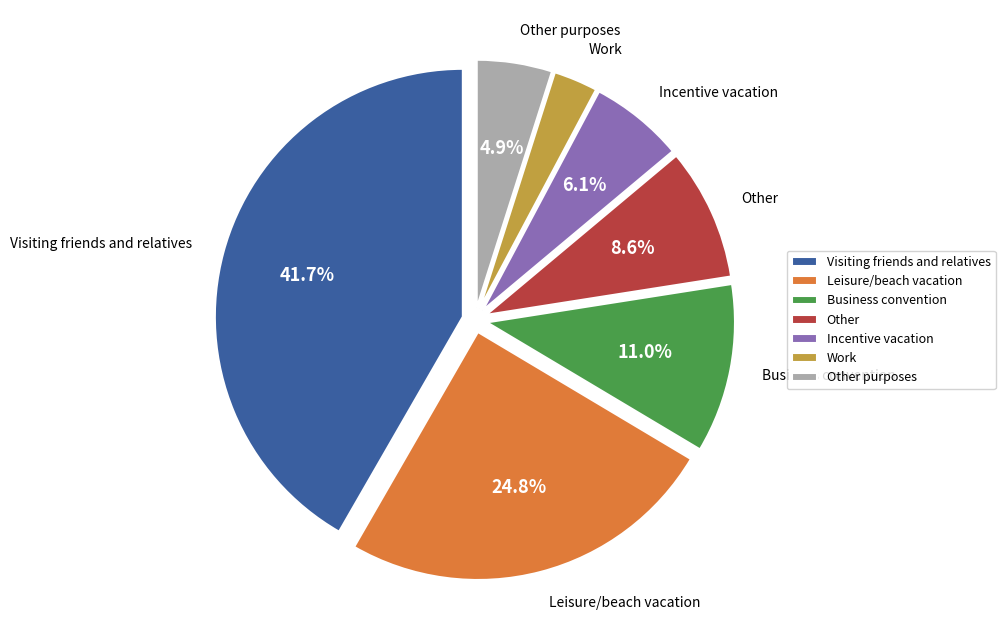

Count the number of slices in the pie.

7